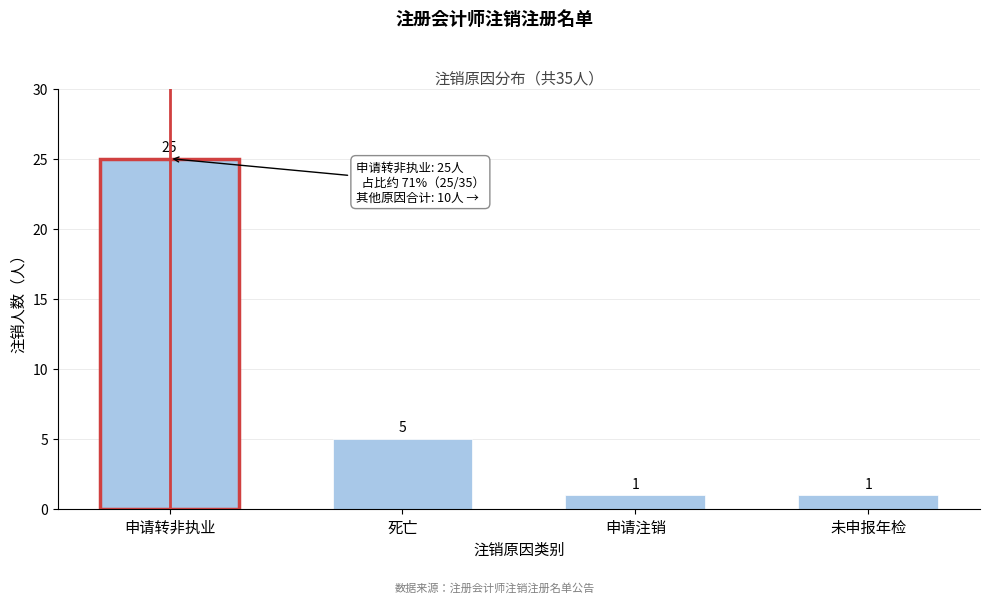

Reading left to right, what are all the values shown in this chart?

25	5	1	1